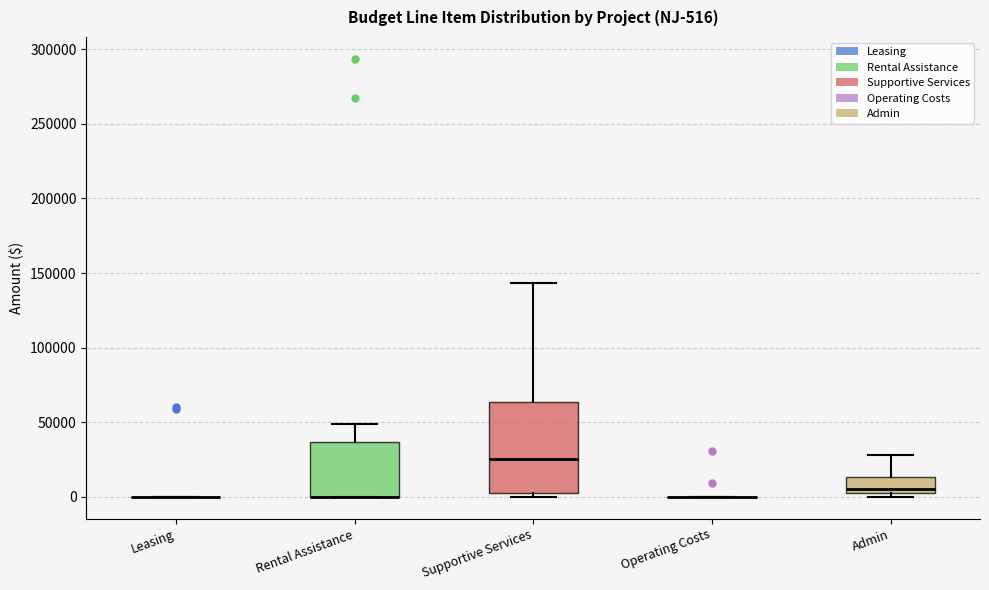

Comparing the boxes themselves (not the whiskers), which one is the tallest?

Supportive Services